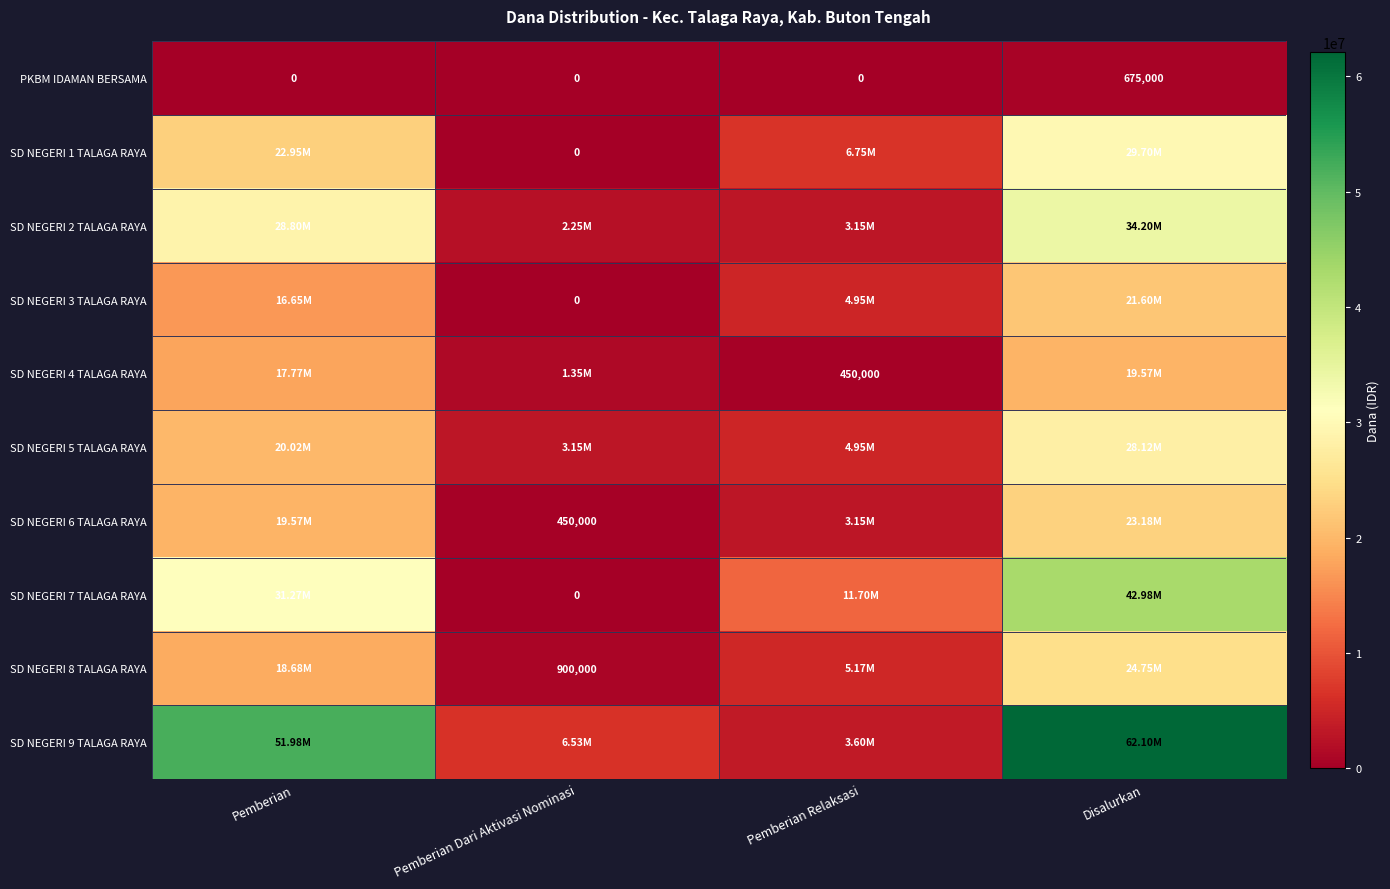

What is the spread (max minus min) of values at Disalurkan?

61425000